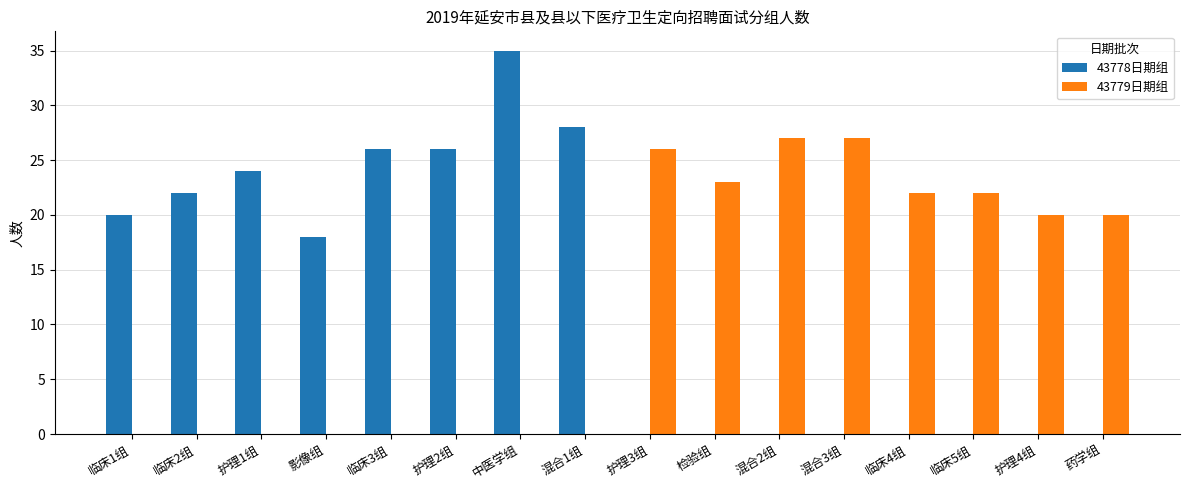

Read the 43779日期组 value at 药学组, to the nearest 10.

20